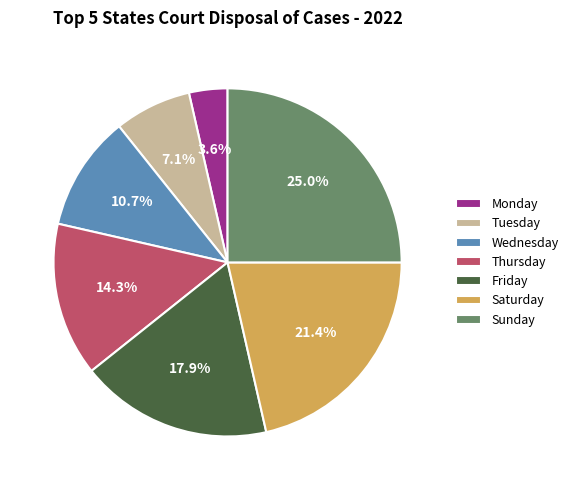

The Friday slice represents 18% of the pie. True or false?

True